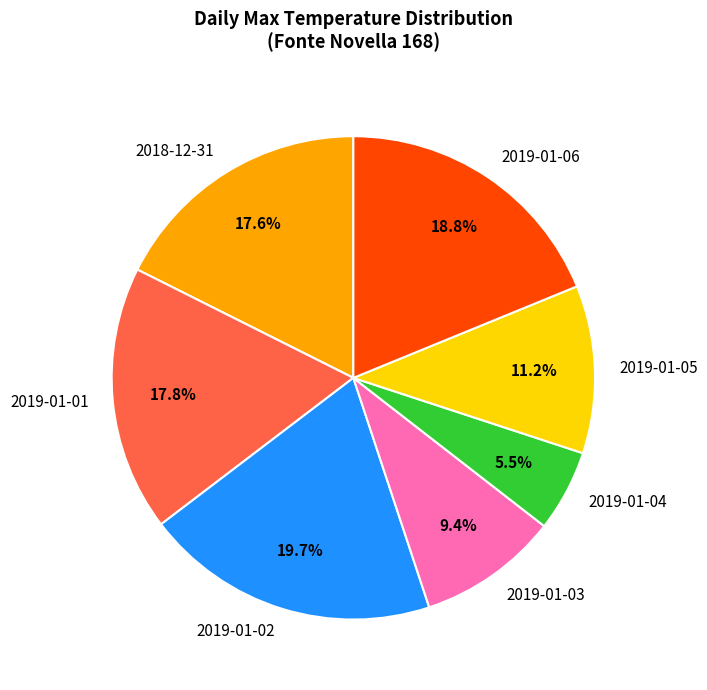

Between 2019-01-03 and 2018-12-31, which is larger?

2018-12-31